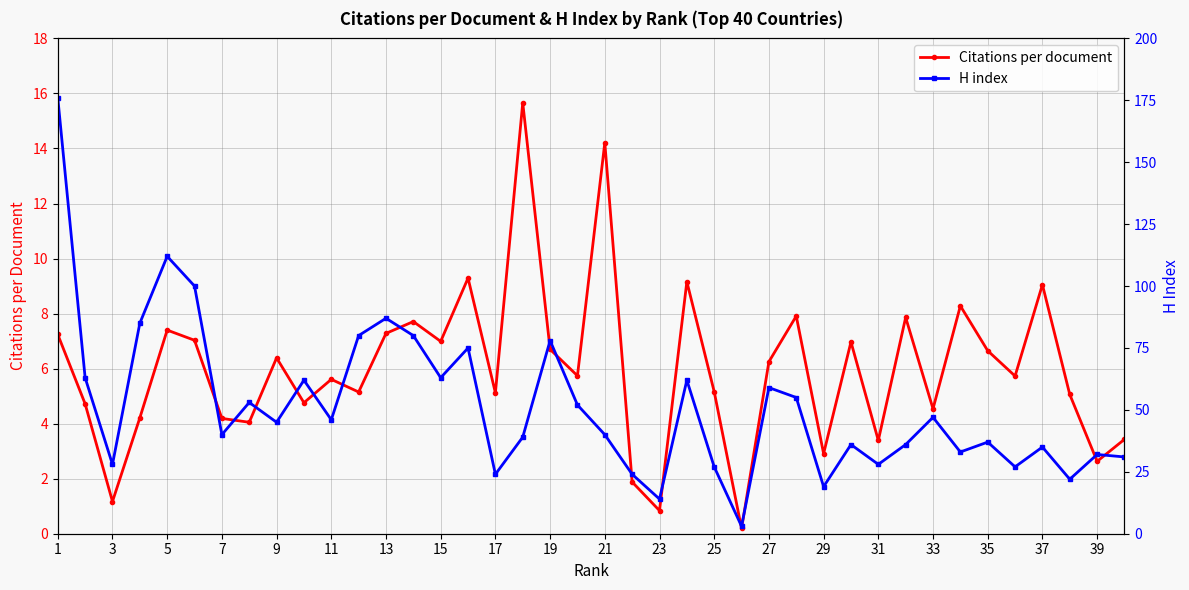

At which label does Citations per document first exceed 5?

1